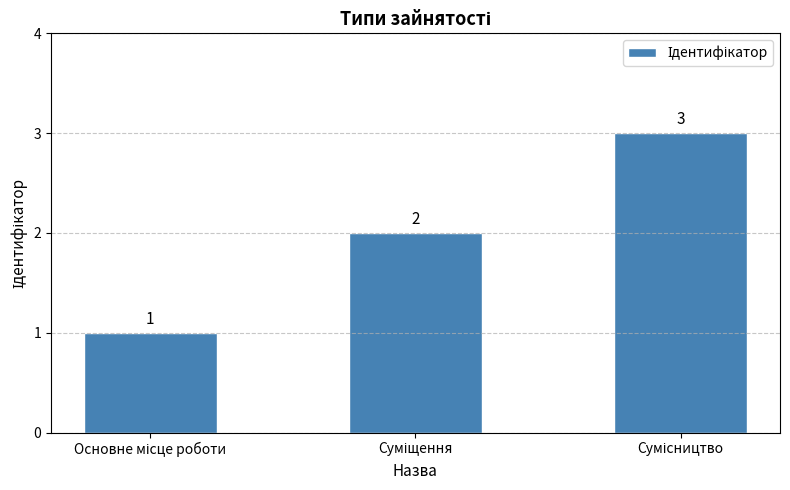

Count the values in the range 1 to 3.

3